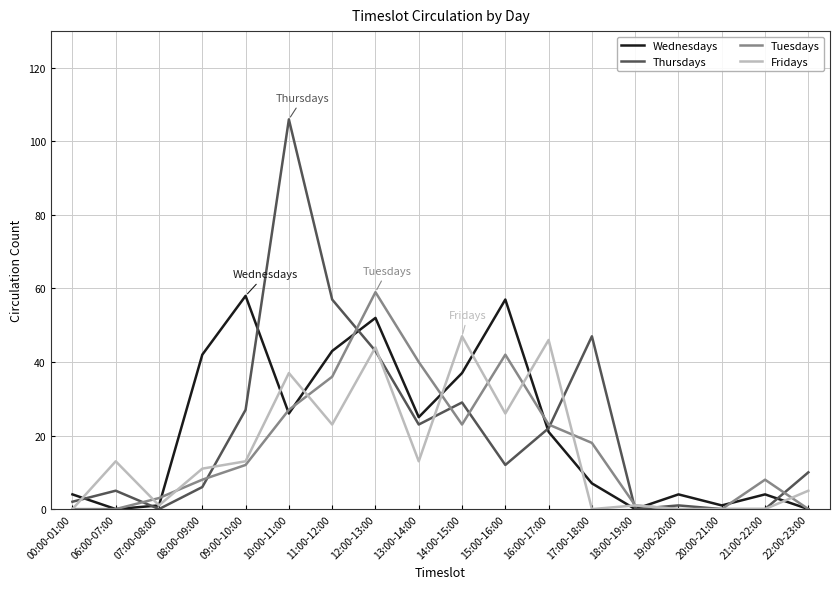

What is the highest value of the Thursdays series?

106